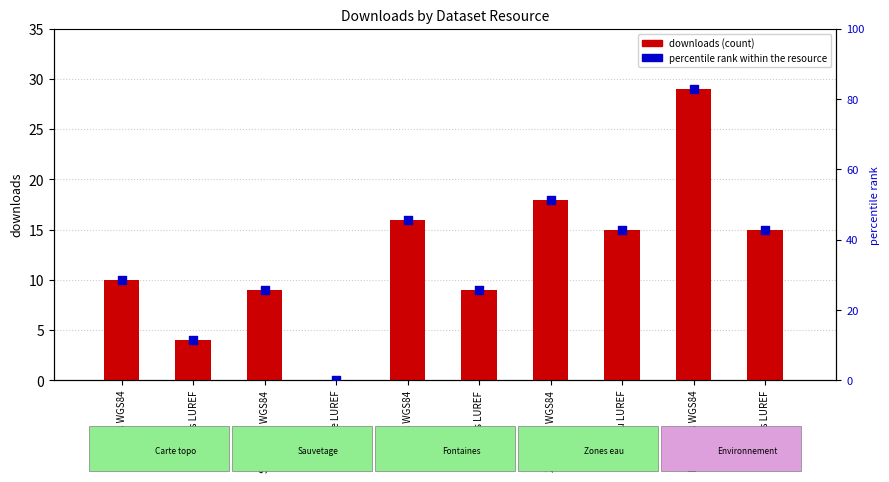

Which series reaches the maximum Y coordinate?

percentile rank within the resource